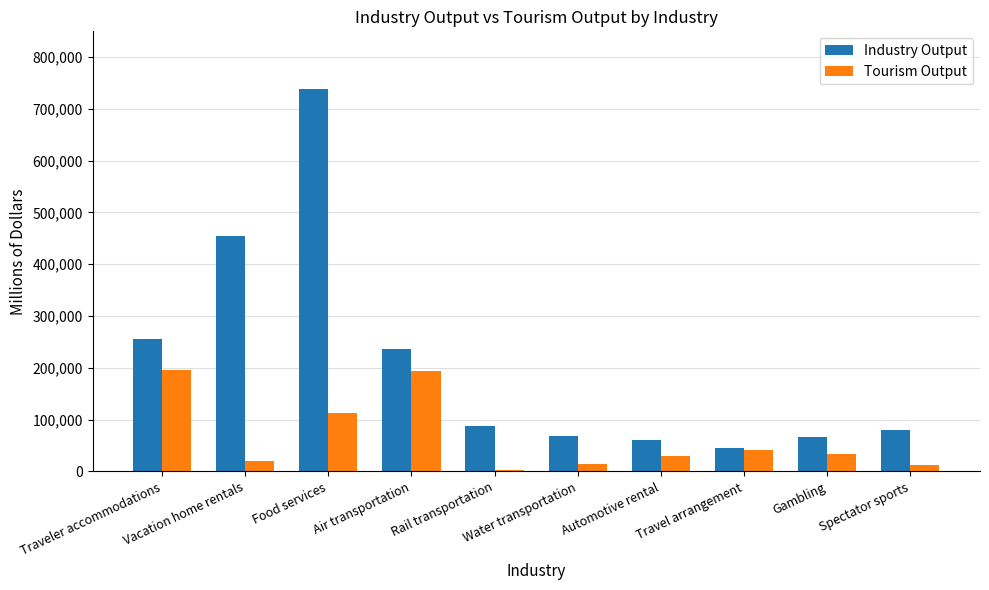

Is the value of Industry Output at Gambling greater than the value of Tourism Output at Rail transportation?

Yes